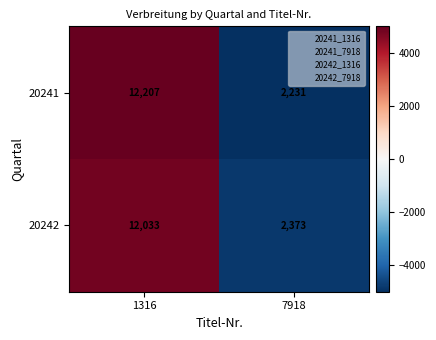

What is the smallest value displayed?

2231